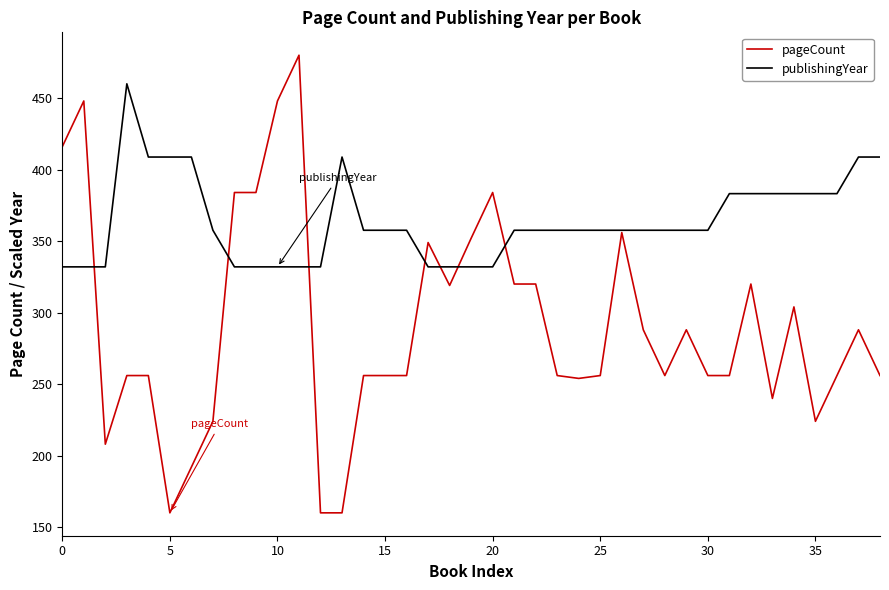

Which series has the widest spread of values?

pageCount